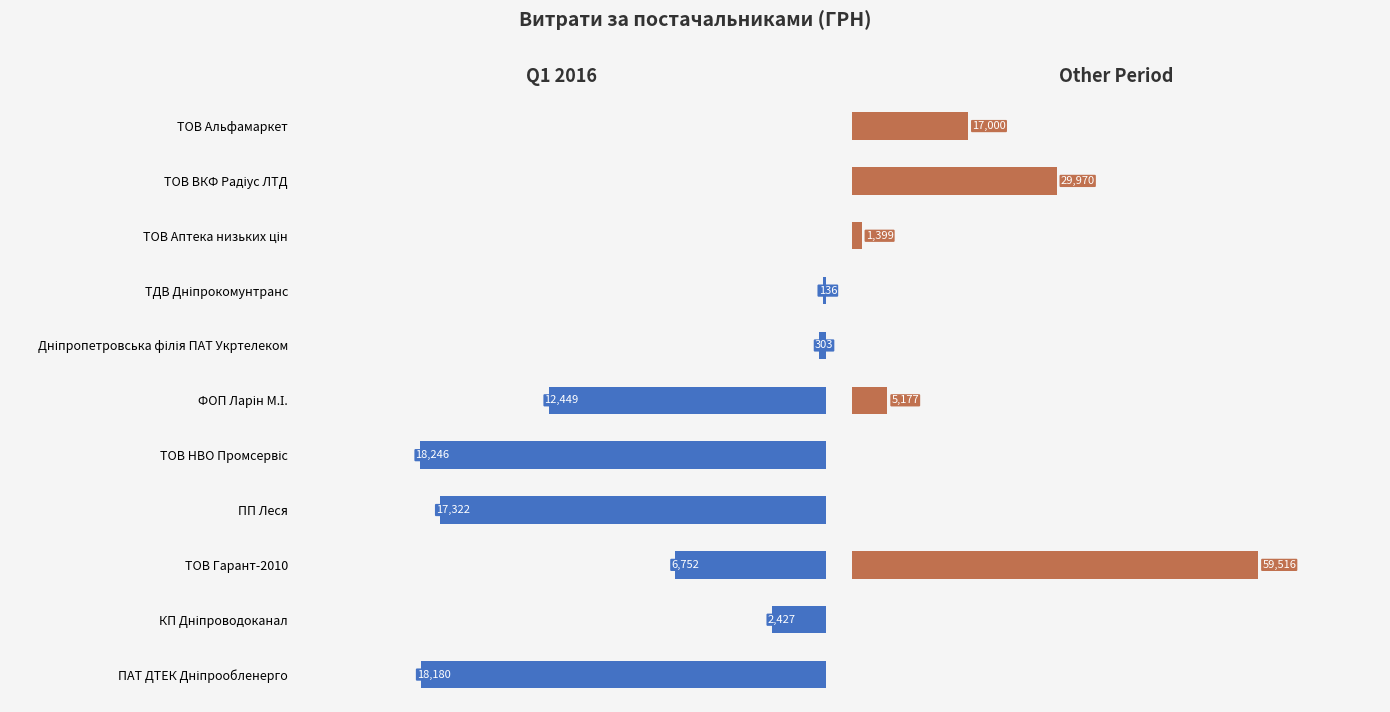

Read the Q1 2016 value at Дніпропетровська філія ПАТ Укртелеком.

303.4